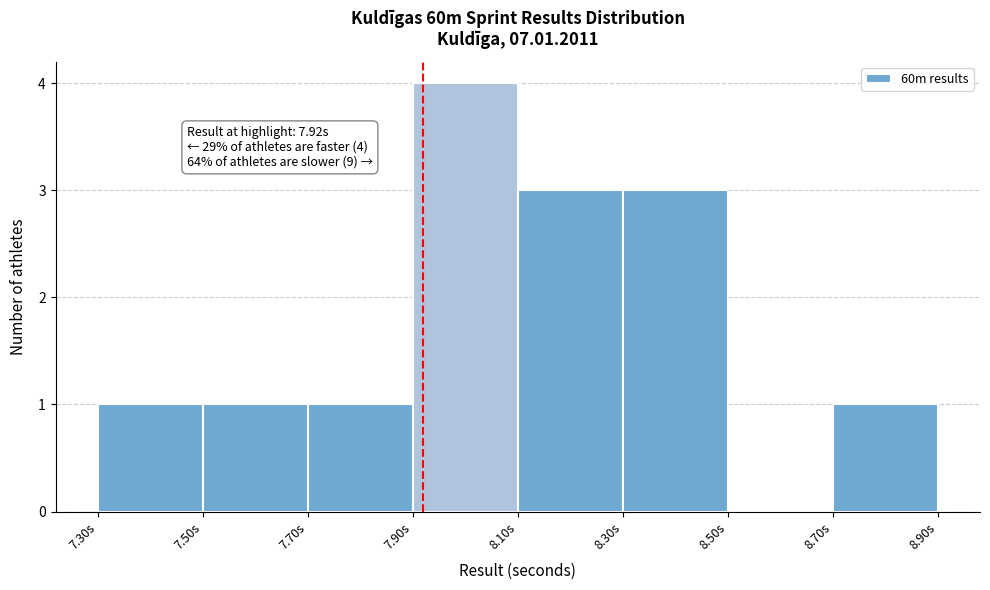

Which range on the x-axis has the tallest bar?

7.9 to 8.1